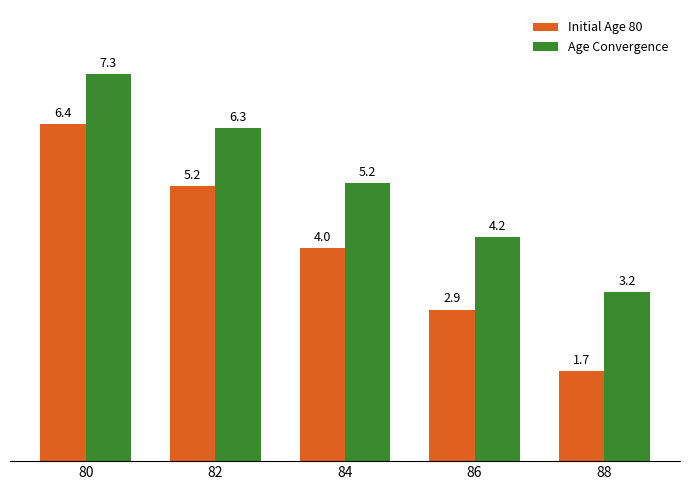

Which series changed the most between 80 and 88?

Initial Age 80